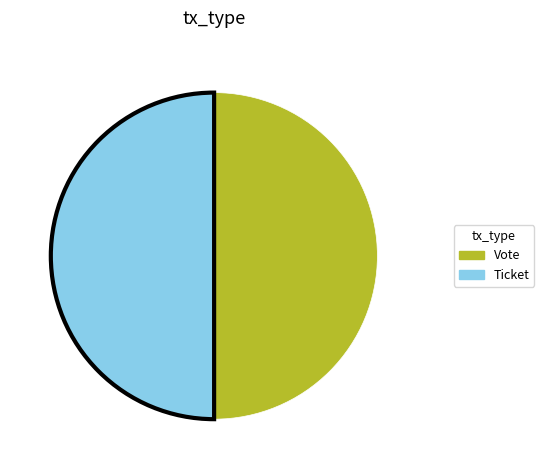

Do Ticket and Vote together represent more than half of the pie?

Yes